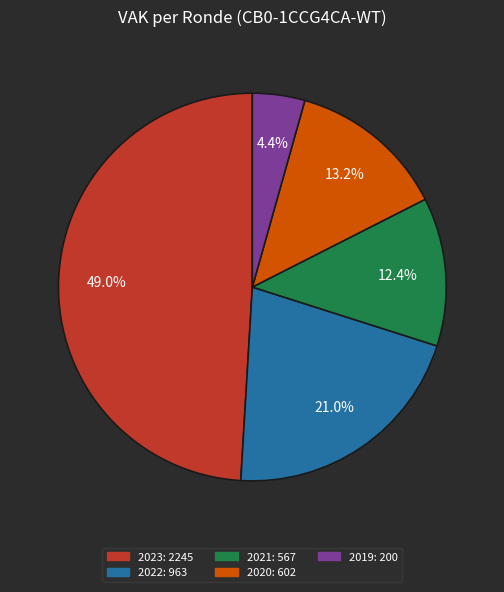

Is there a majority slice in this chart?

No